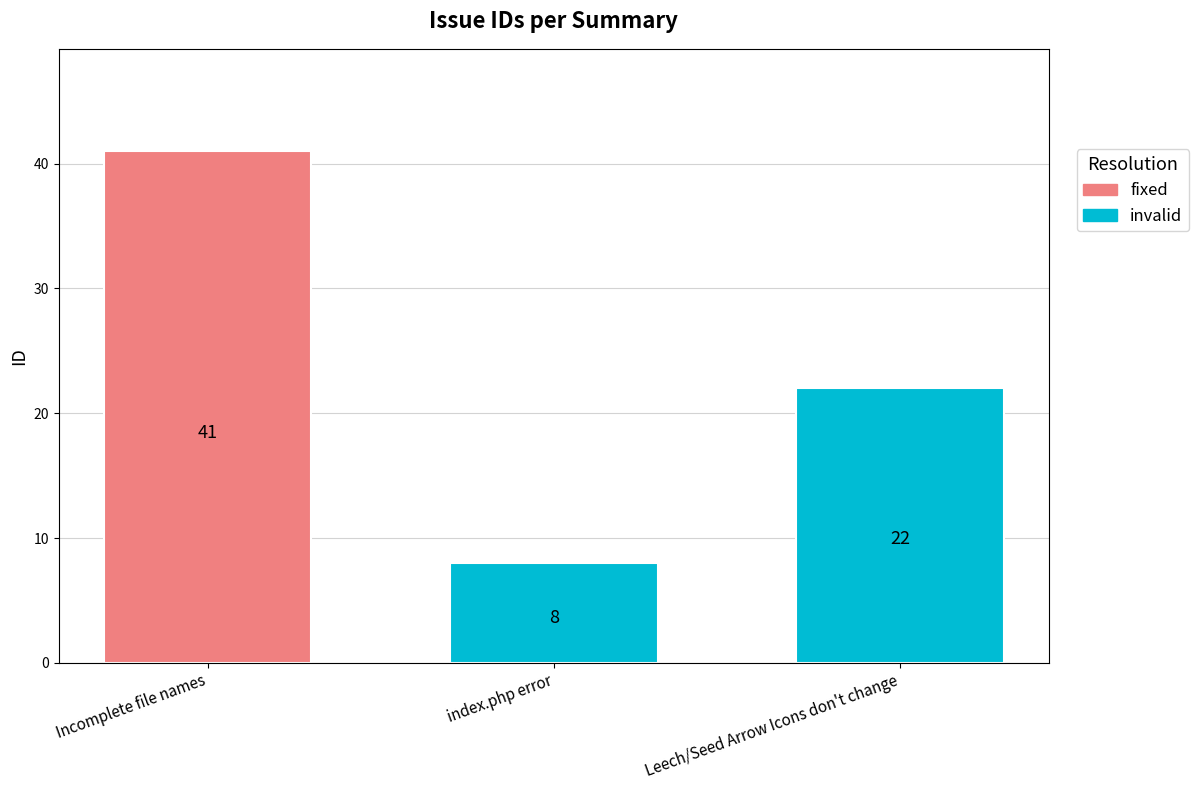

The chart shows a value of 22 at Leech/Seed Arrow Icons don't change. True or false?

True